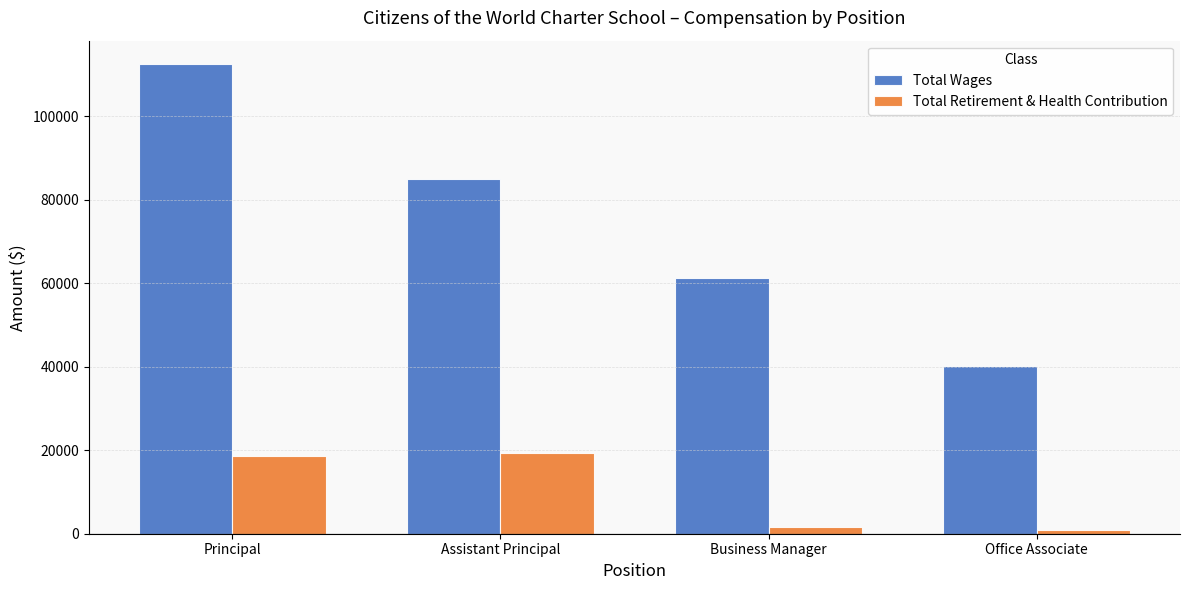

What is the sum of the Total Retirement & Health Contribution values at Assistant Principal and Principal?

37953